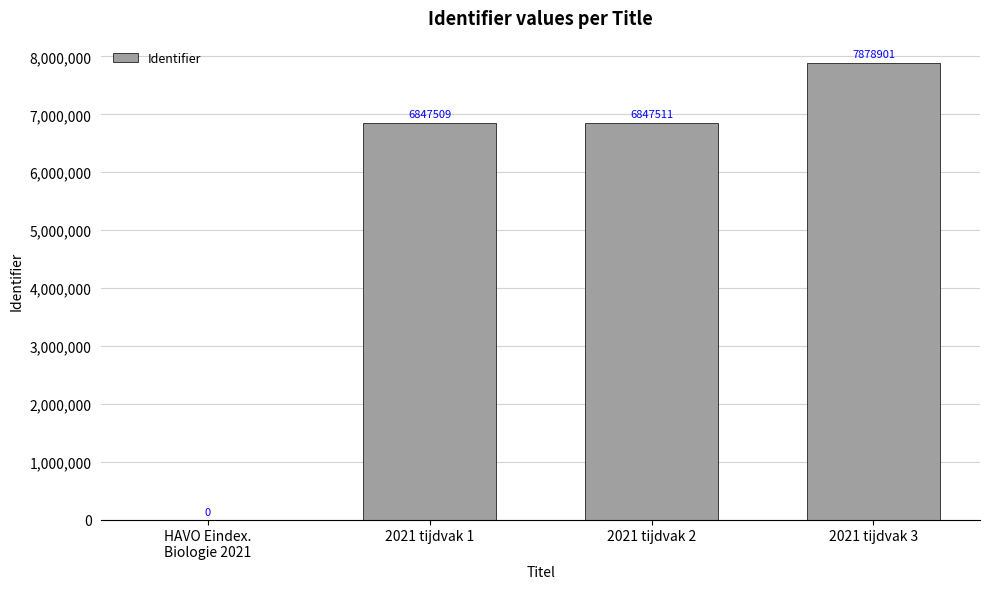

What is the greatest value displayed?

7878901